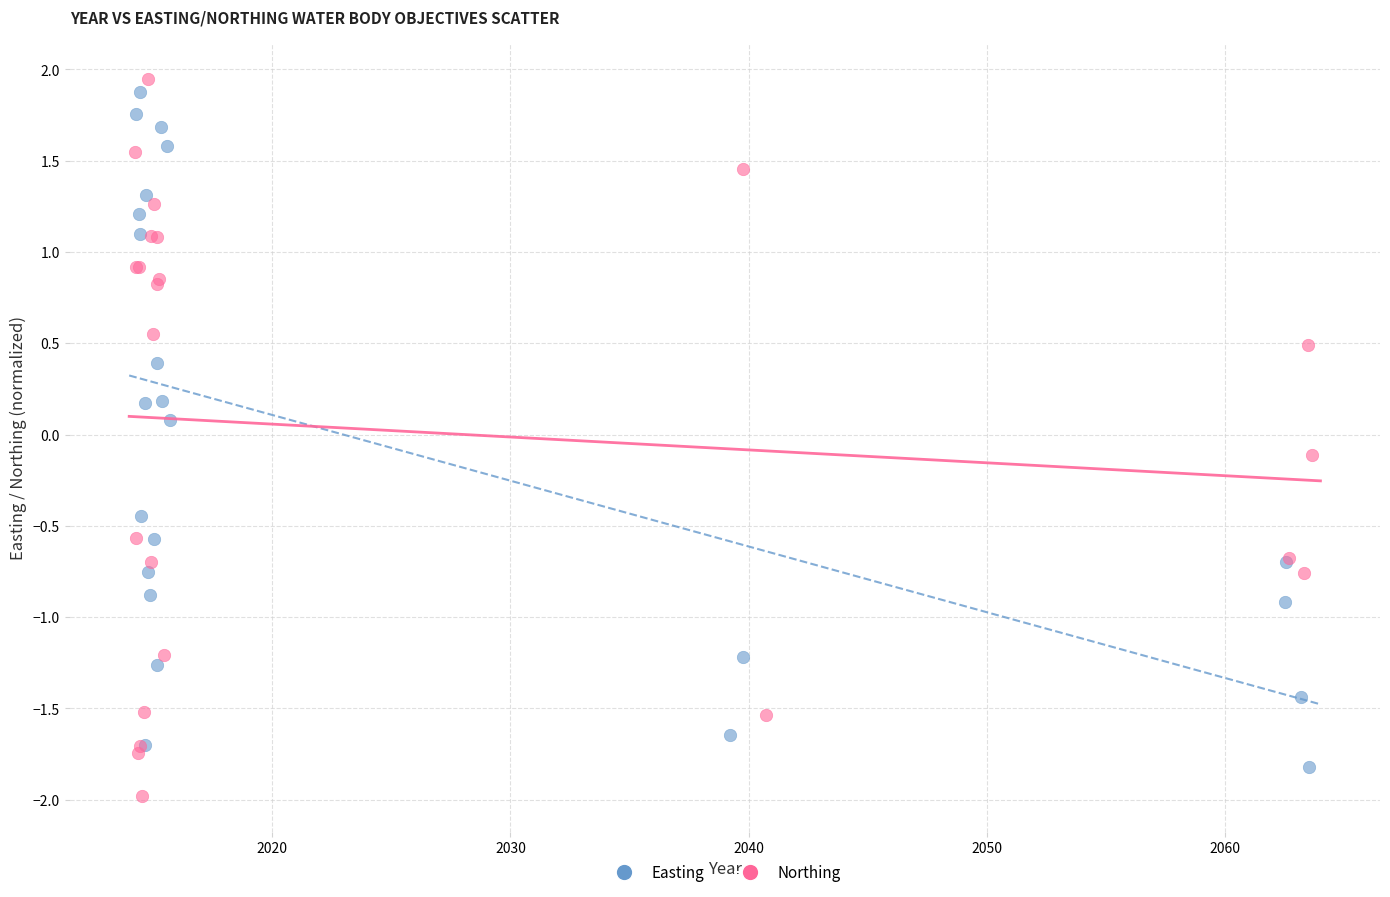

Which series has the widest spread of Y values?

Northing